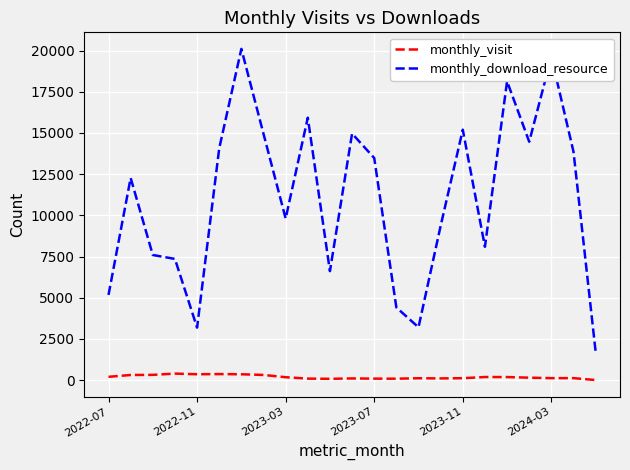

Rank the series by their average value, from lowest to highest.

monthly_visit, monthly_download_resource